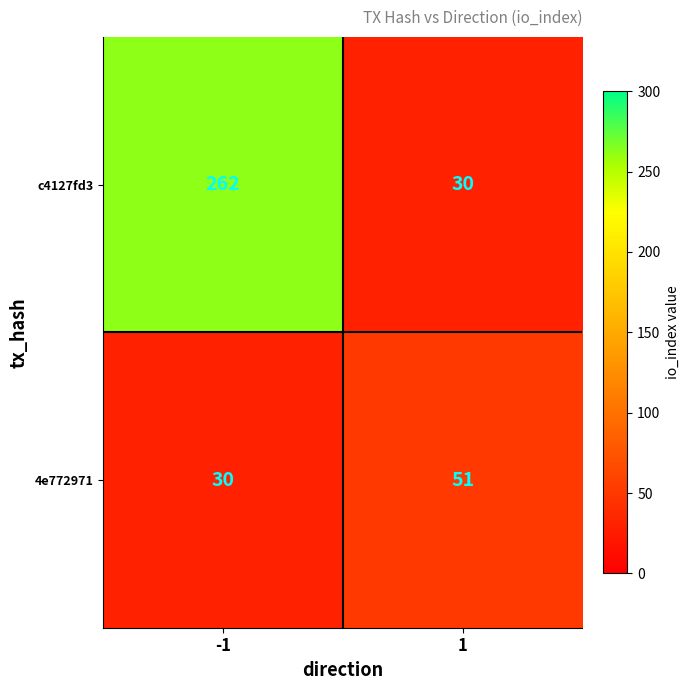

Read the c4127fd3 value at 1, to the nearest 10.

30